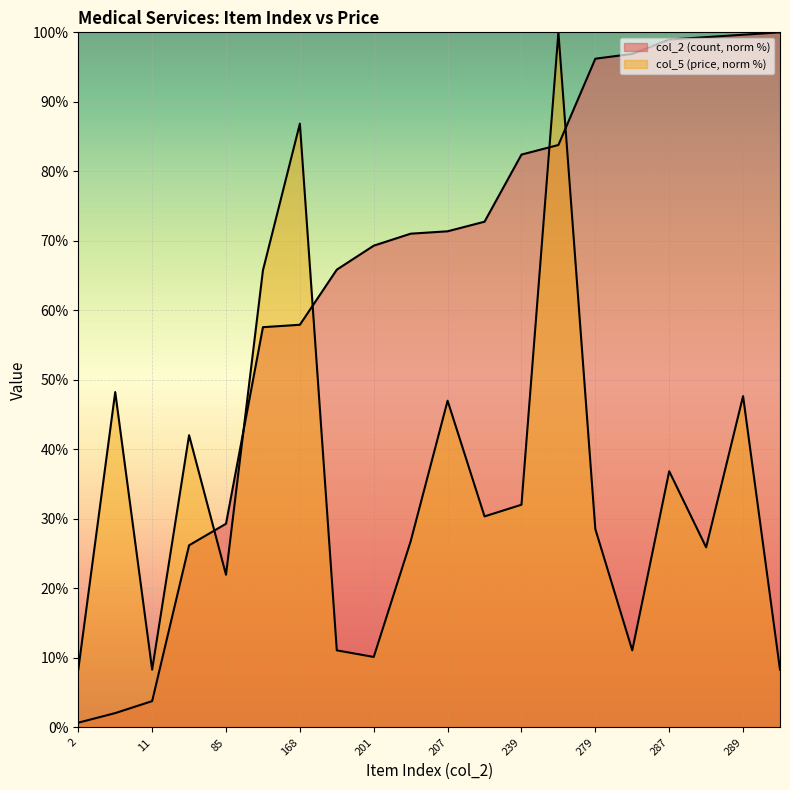

What is the maximum value shown in the chart?

100.0